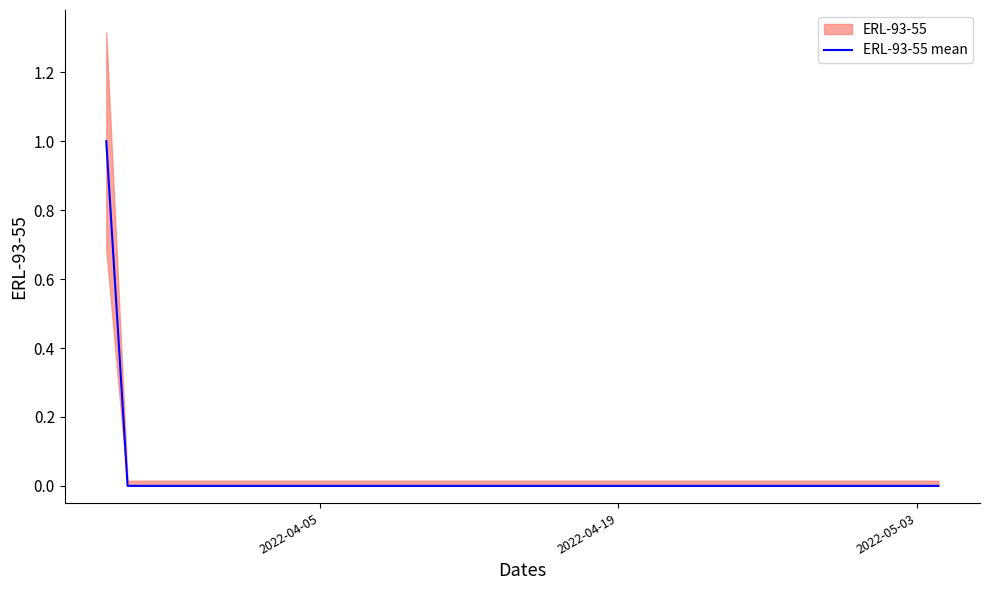

At which label is the value closest to 0?

2022-04-19